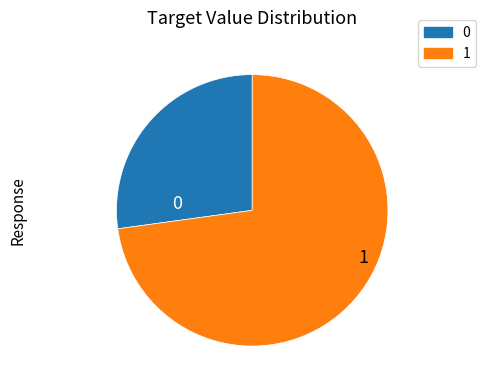

Rank the categories by value from highest to lowest.

1, 0